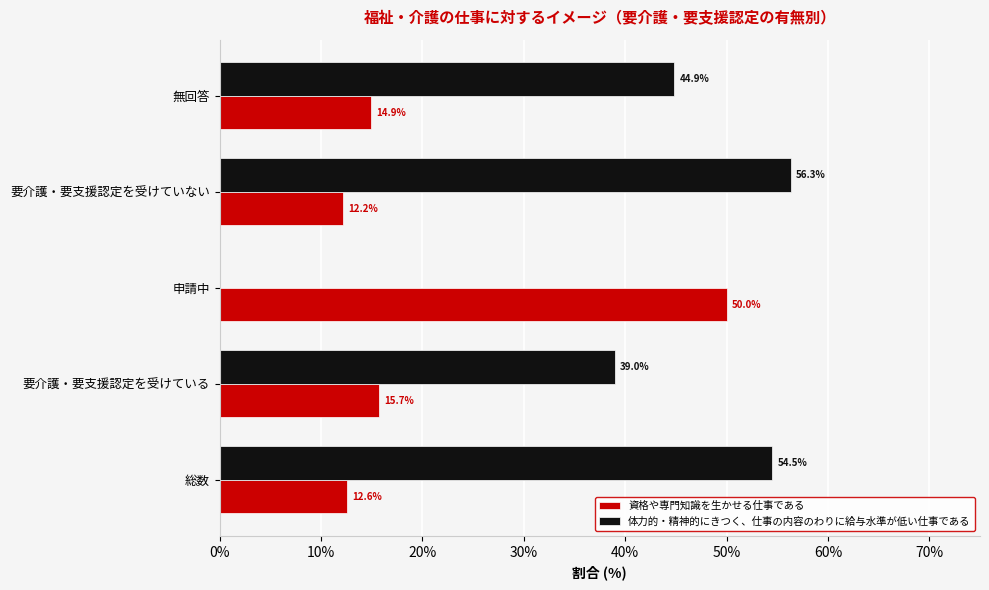

What is the approximate value of 体力的・精神的にきつく、仕事の内容のわりに給与水準が低い仕事である at 総数?

54.5